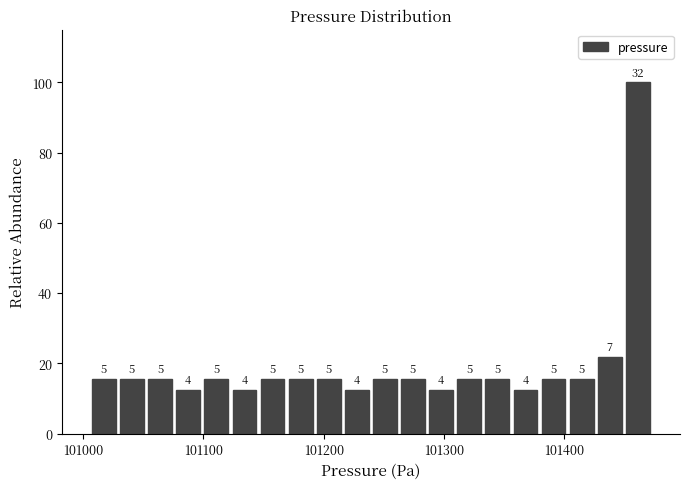

Around what value on the x-axis is the tallest bar? Give the approximate position of its centre, as read against the axis.

101460